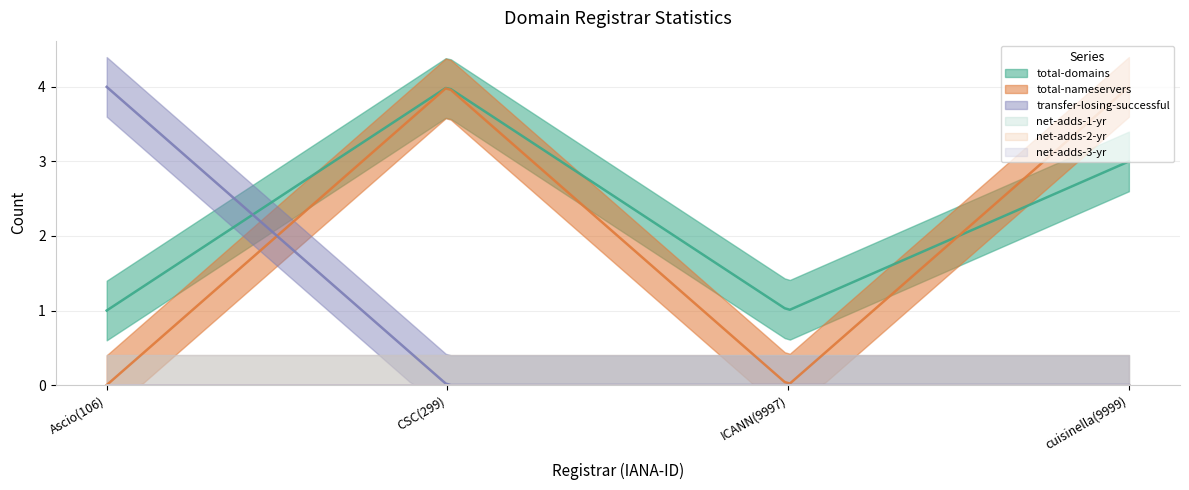

Rank the categories by net-adds-3-yr value from highest to lowest.

Ascio(106), CSC(299), ICANN(9997), cuisinella(9999)